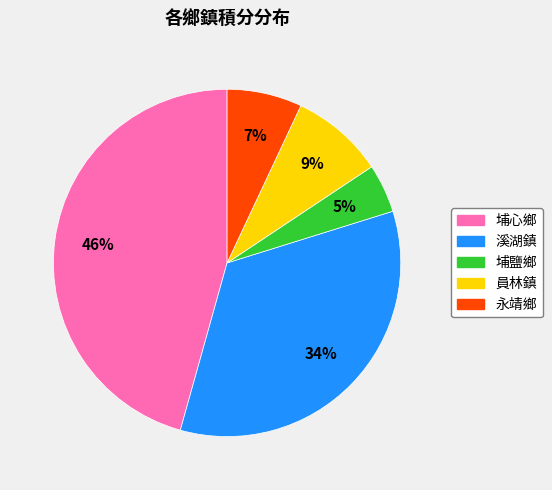

Is there any slice that represents more than half of the pie?

No